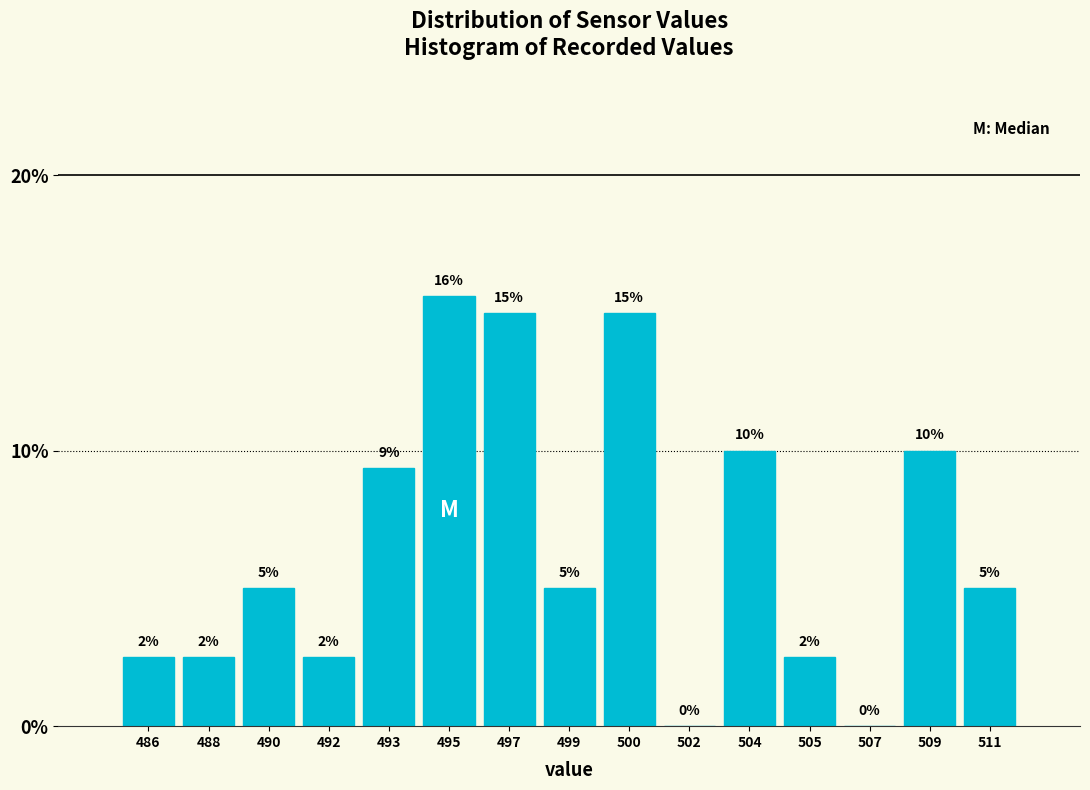

Is it true that the value at 497 is 26.4?

False